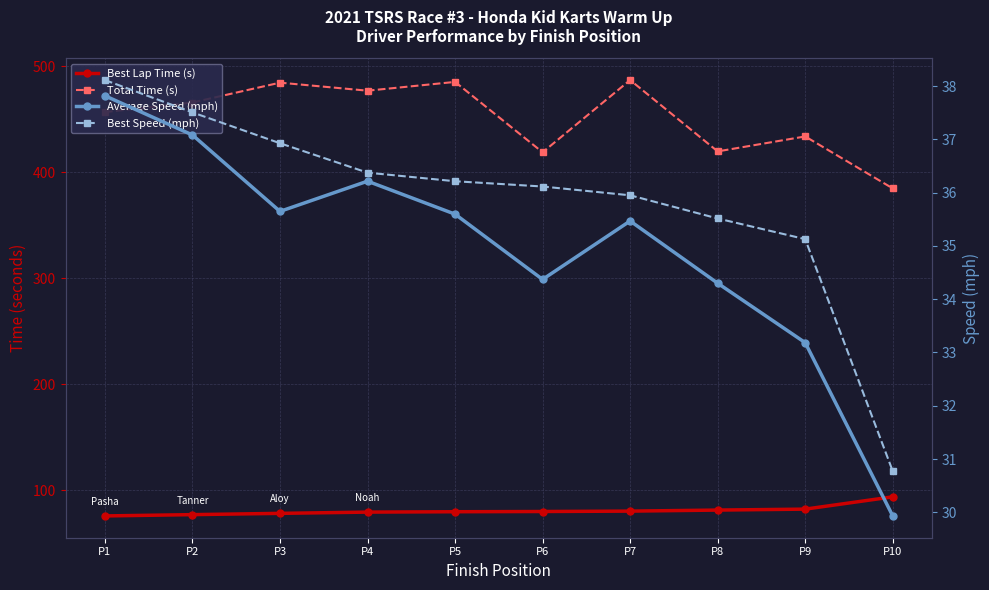

The value of Best Lap Time (s) at P9 is 82.0. True or false?

True